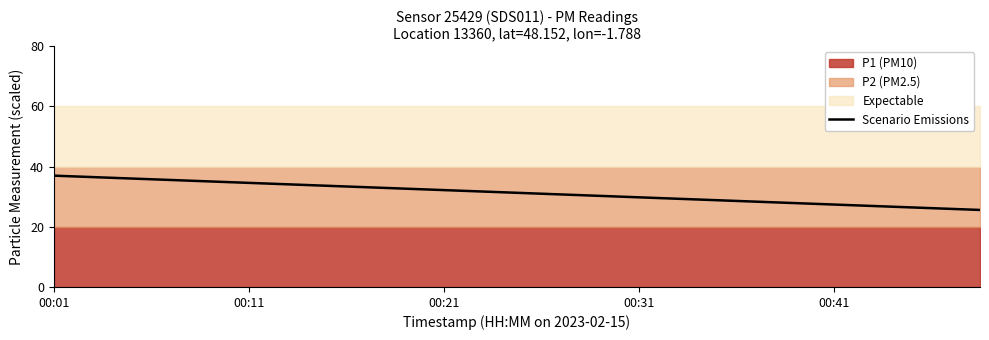

True or false: there are more than 0 points higher than both neighbors.

False